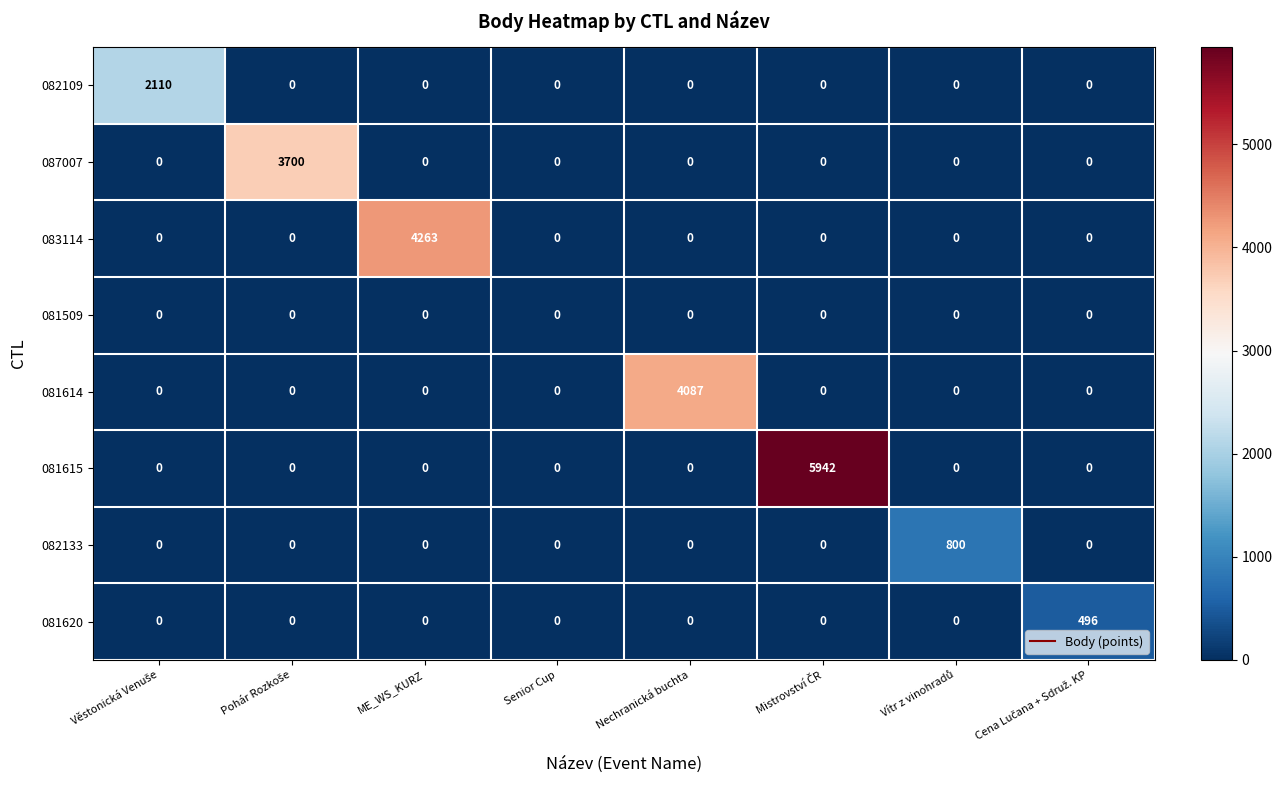

The value of 082133 at ME_WS_KURZ is 0. True or false?

True